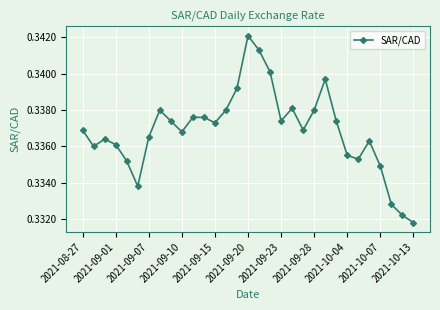

How many interior local valleys (lower than both neighbors) does the data have?

7